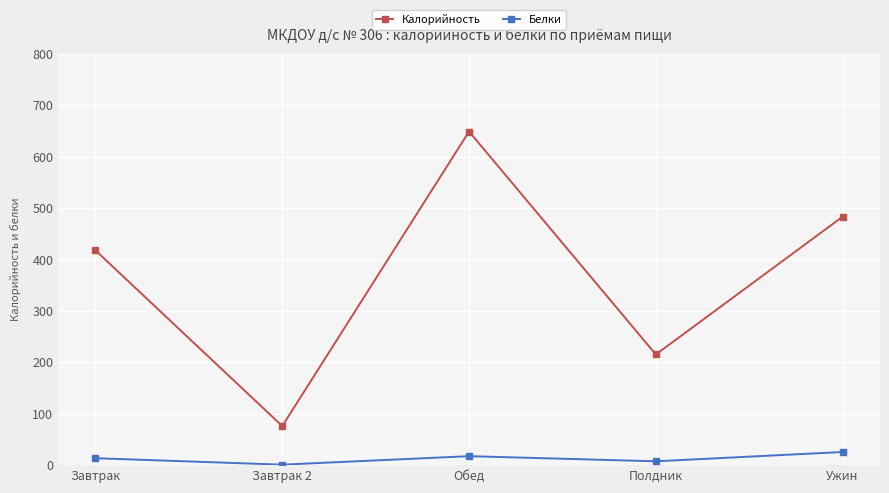

Does the chart have visible grid lines?

Yes